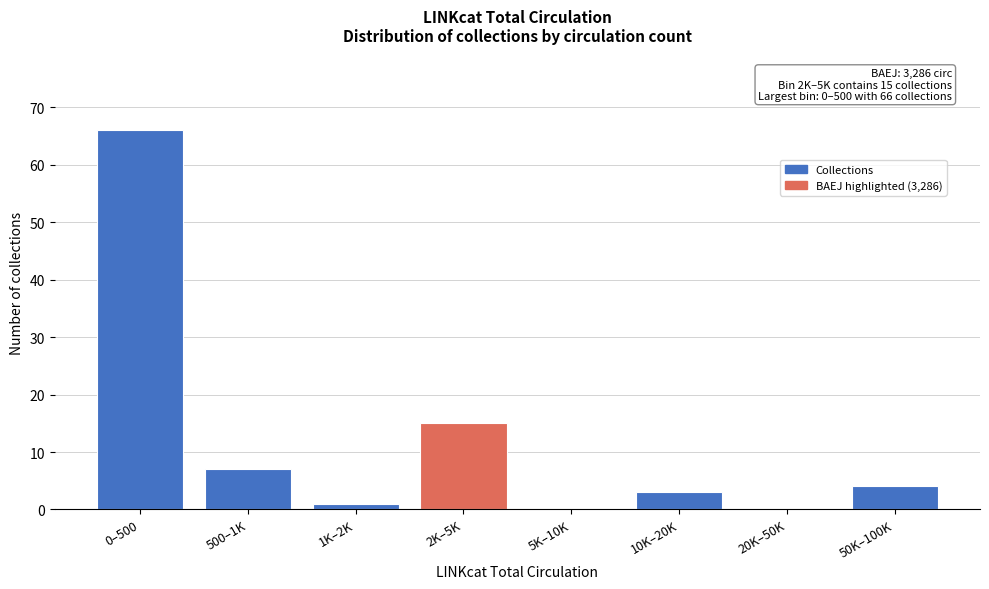

Reading left to right, extract all data points from this chart.

0–500=66	500–1K=7	1K–2K=1	2K–5K=15	5K–10K=0	10K–20K=3	20K–50K=0	50K–100K=4